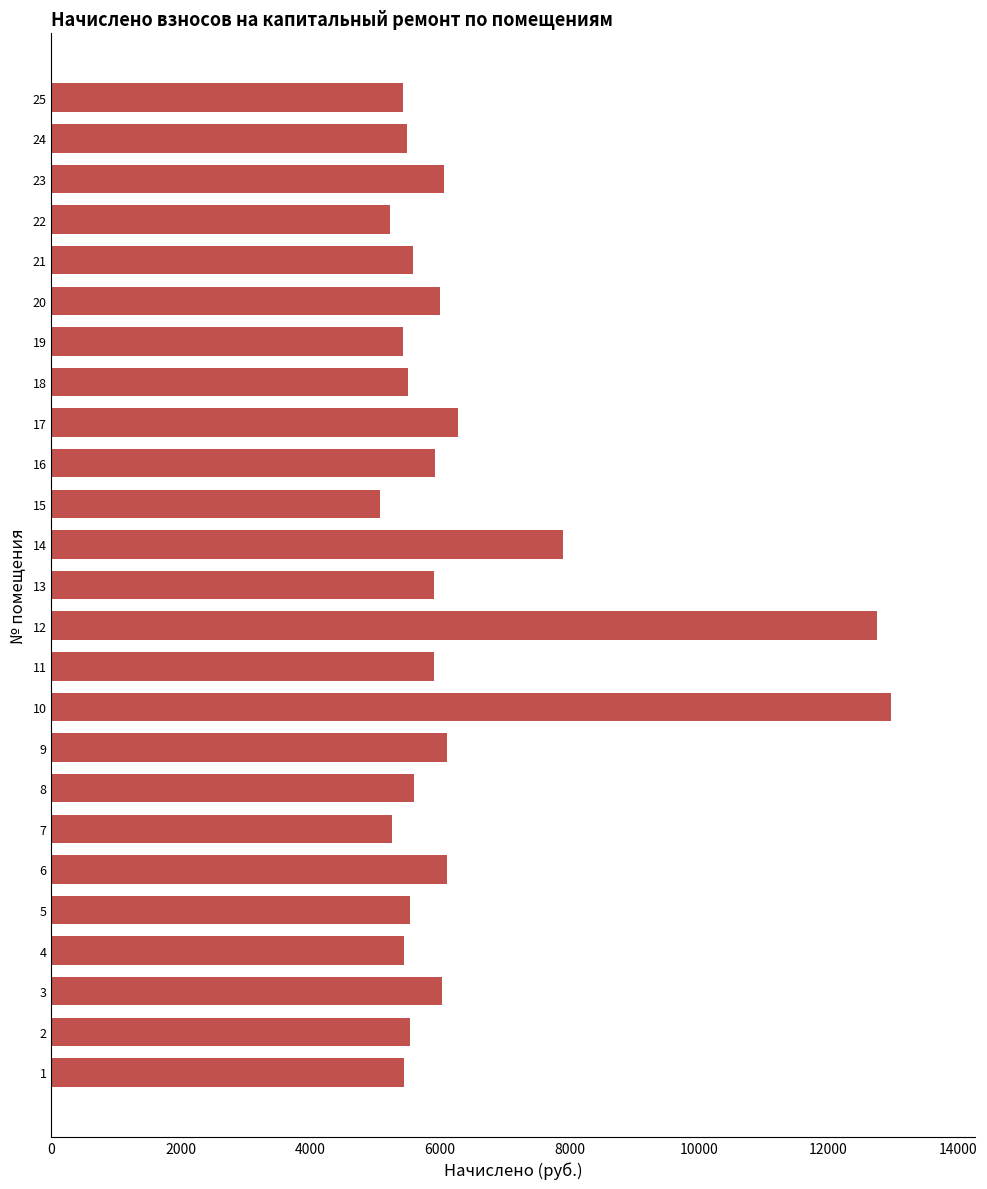

How many bars are there in total?

25